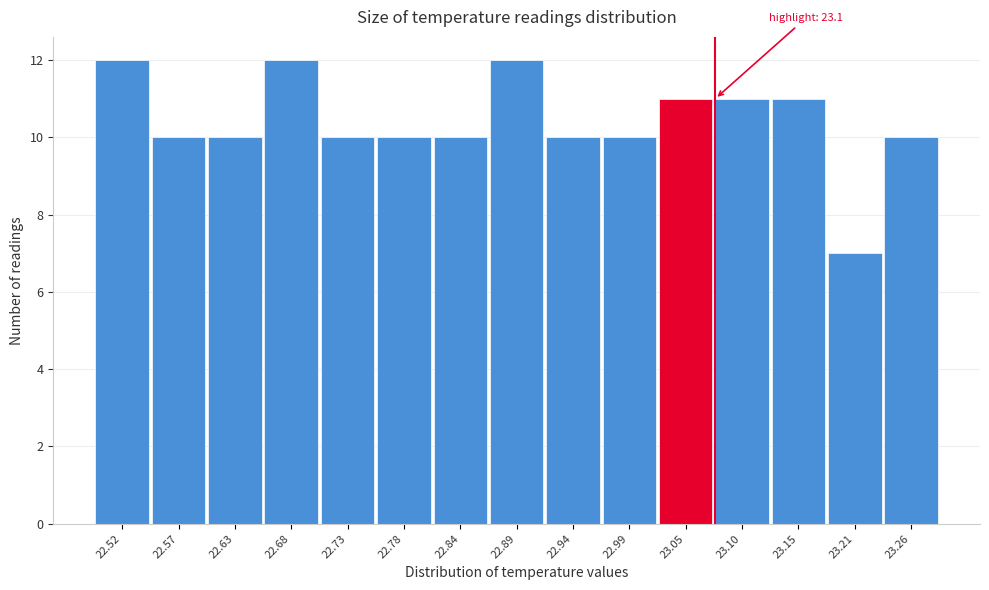

Reading left to right, extract all data points from this chart.

12	10	10	12	10	10	10	12	10	10	11	11	11	7	10